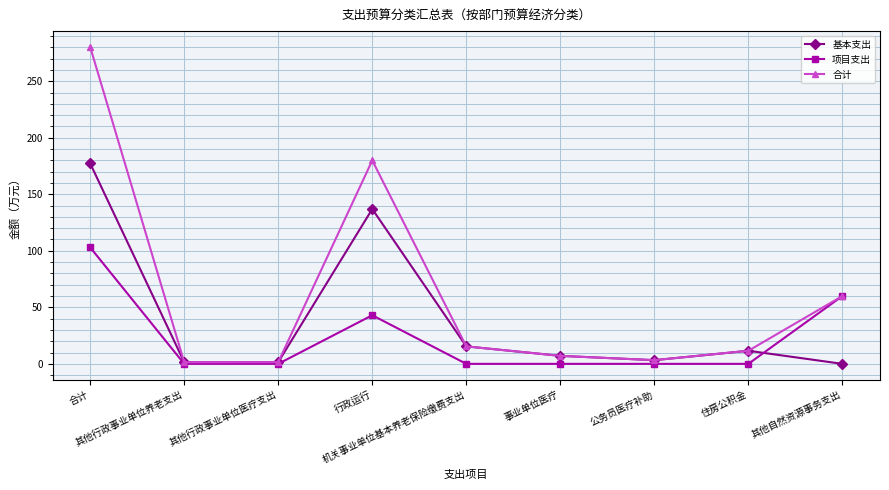

What is the greatest value displayed?

280.3